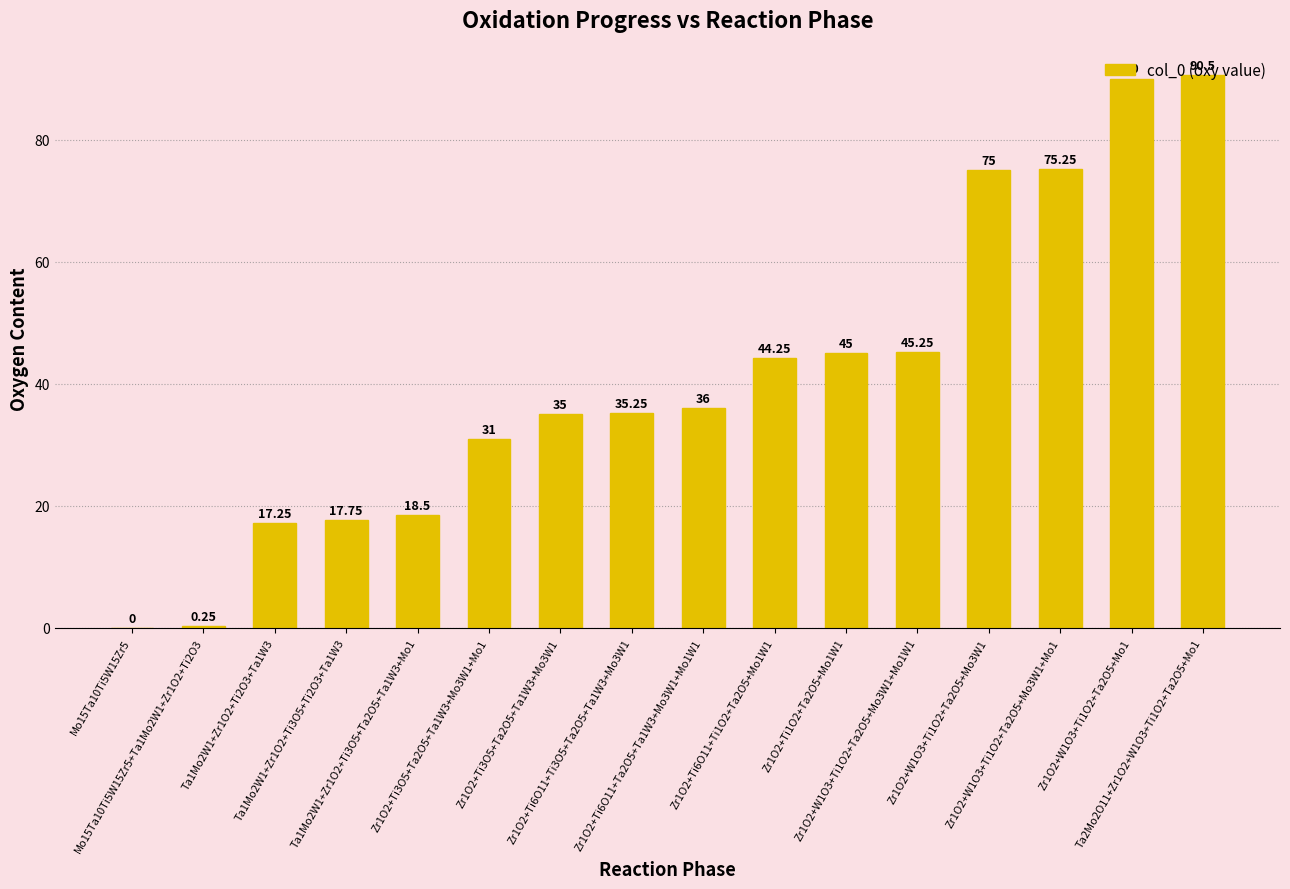

Which label corresponds to the largest value in the chart?

Ta2Mo2O11+Zr1O2+W1O3+Ti1O2+Ta2O5+Mo1